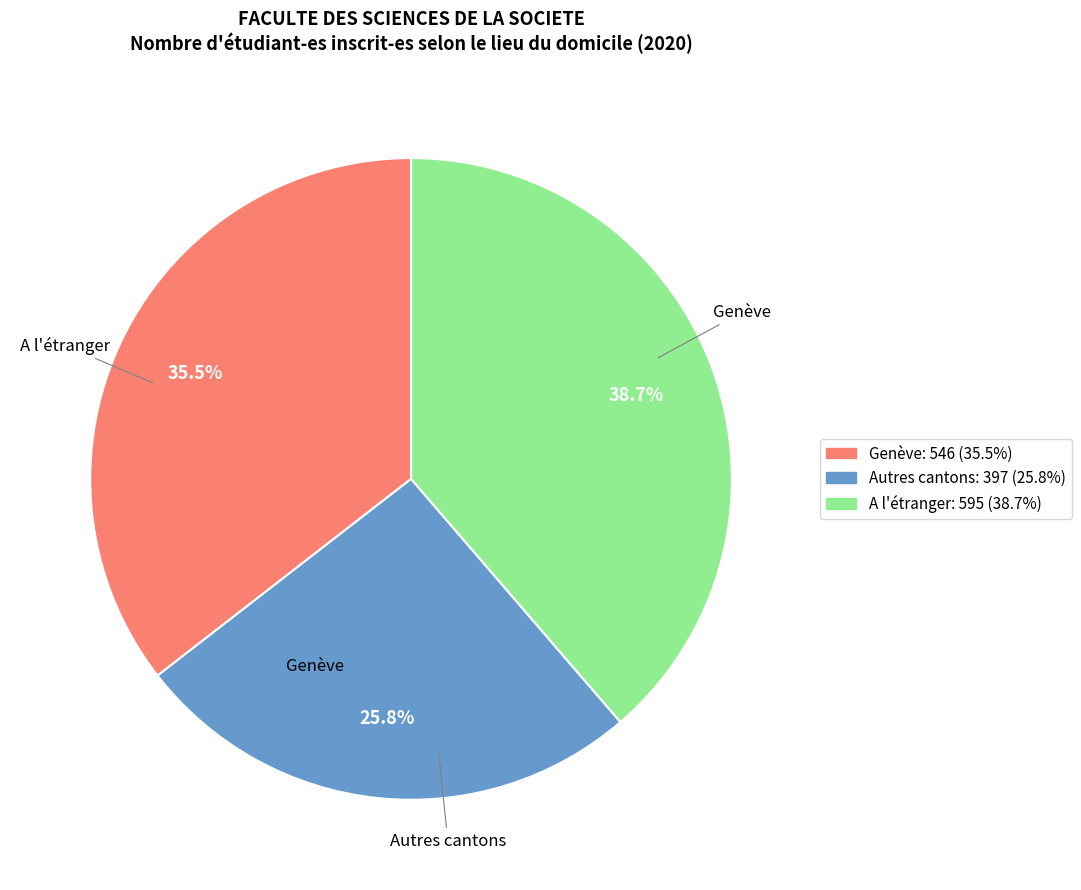

How many slices are in this pie chart?

3